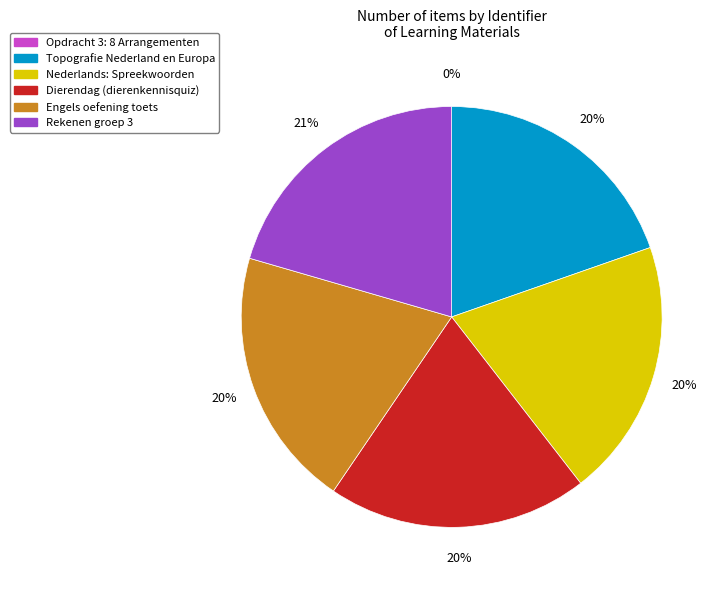

Is it true that Topografie Nederland en Europa is 14% of the pie?

False